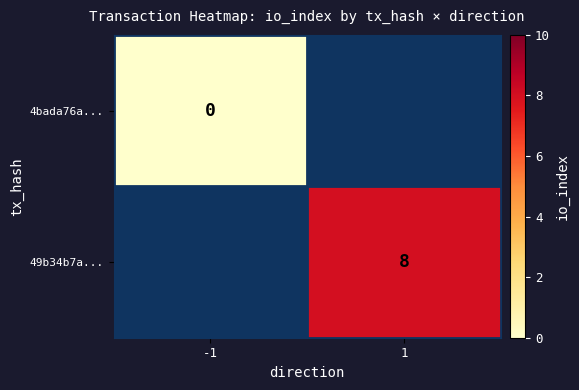

Is the value of 49b34b7a... at 1 greater than the value of 4bada76a... at -1?

Yes